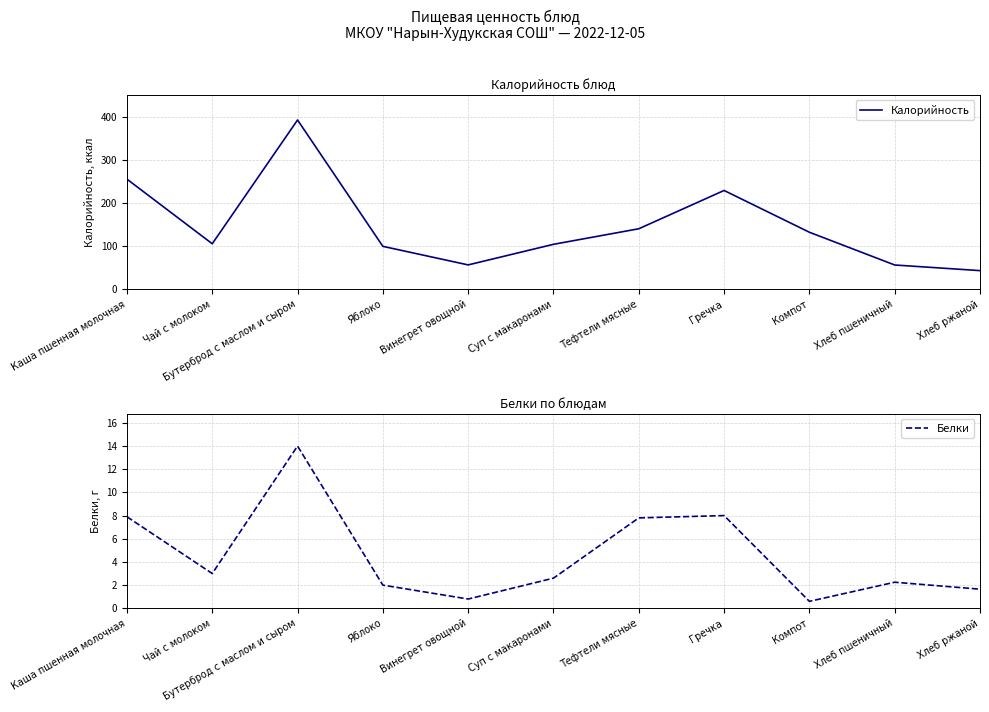

Is this an area chart (filled region under the line)?

No